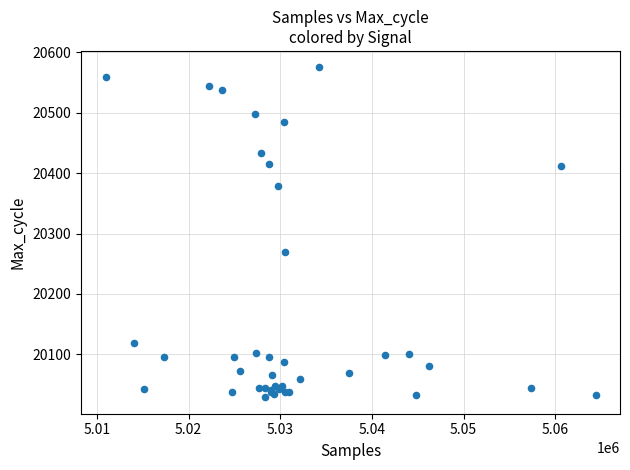

What Y value in the scatter plot is closest to 20302?

20269